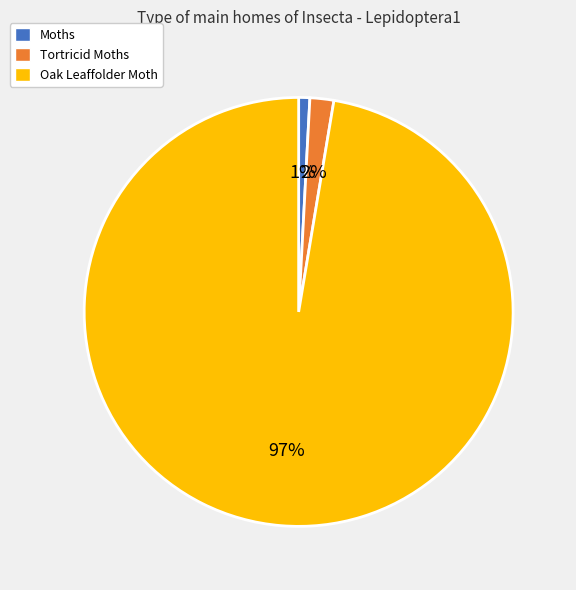

How many slices are in this pie chart?

3